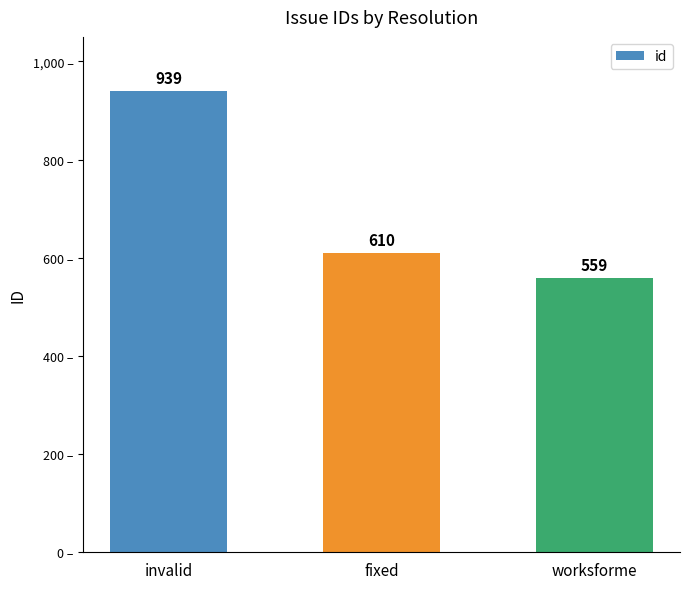

At which label is the value closest to 749?

fixed